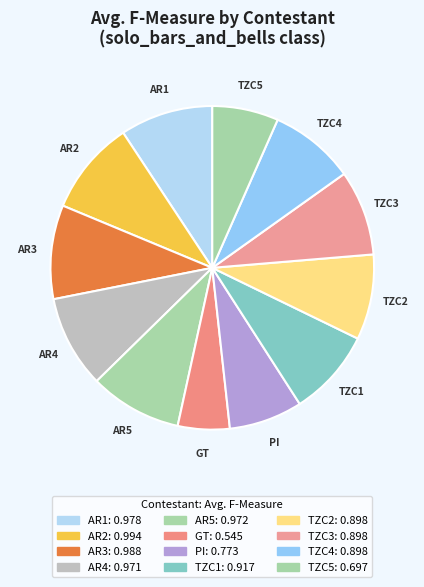

Which slice is the smallest?

GT